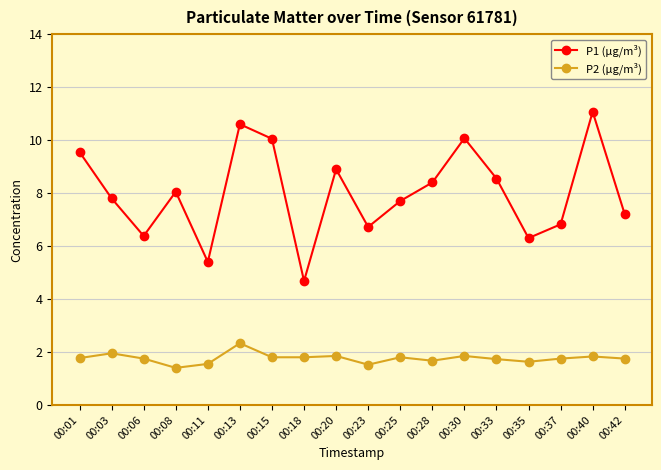

Which label corresponds to the smallest value in the chart?

00:08